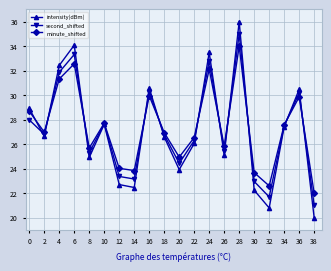

True or false: intensity(dBm) has more than 1 interior local peaks.

True